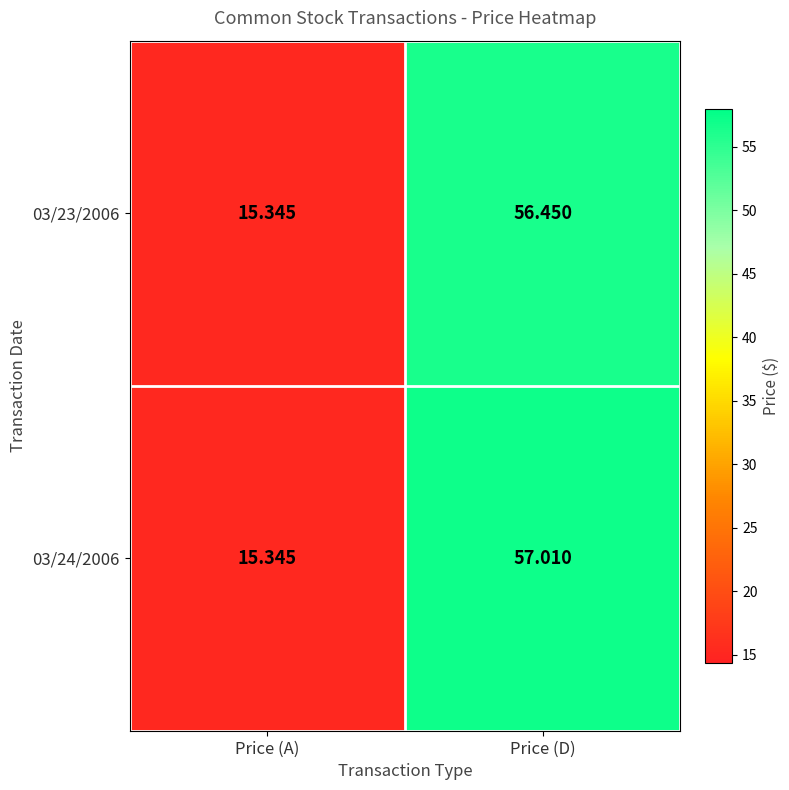

Which series has the largest range (max minus min)?

03/24/2006